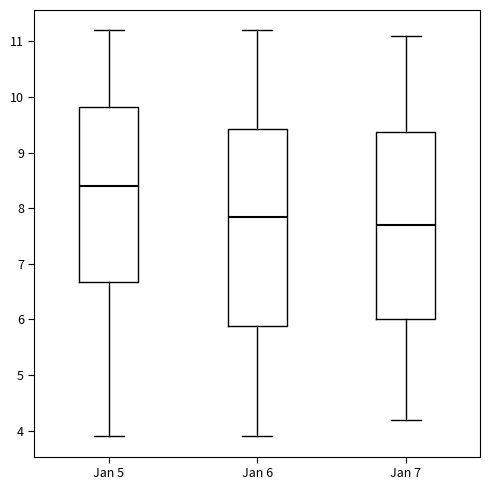

Reading left to right, read every box against the y-axis: the position of its median line, the range the box covers, and the ends of its whiskers. The values are not printed on the chart, so give them approximately, as read against the axis.

Jan 5: median 8.4, box 6.7 to 9.8, whiskers 3.9 to 11.2
Jan 6: median 7.9, box 5.9 to 9.4, whiskers 3.9 to 11.2
Jan 7: median 7.7, box 6.0 to 9.4, whiskers 4.2 to 11.1